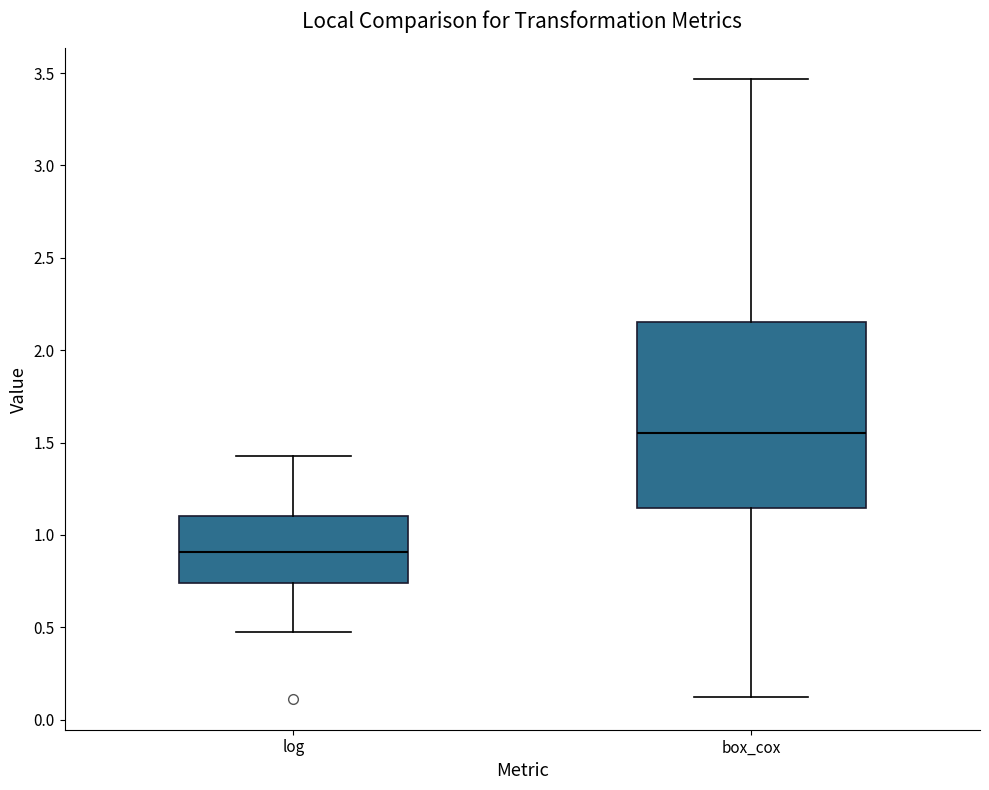

Where does the median line of the box for box_cox sit on the y-axis? The values are not printed on the chart, so give them approximately, as read against the axis.

1.55